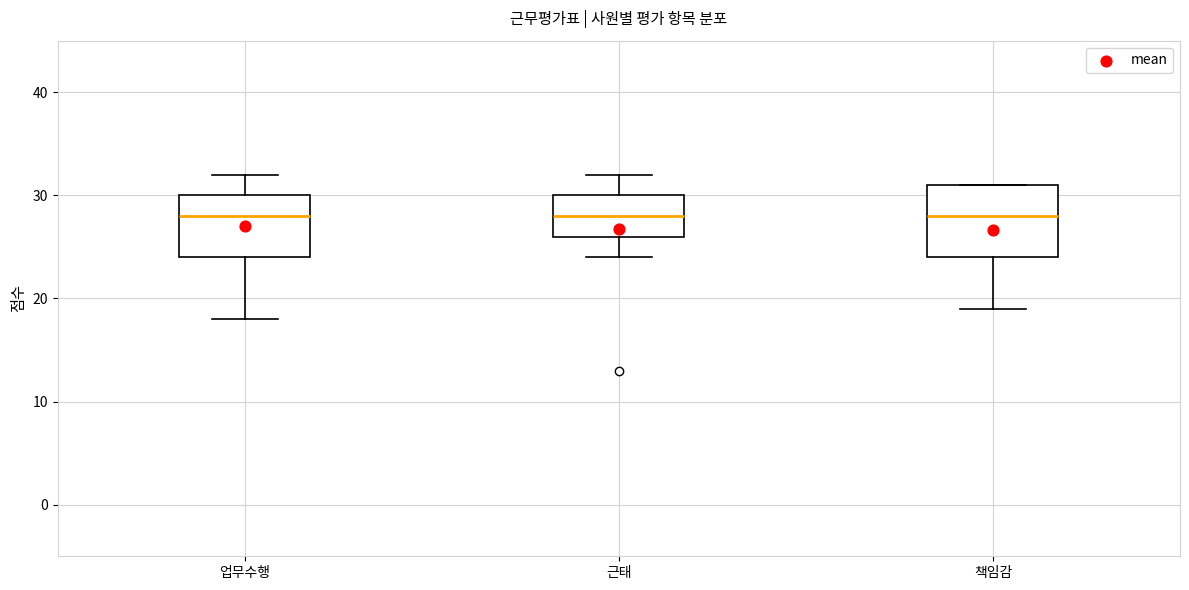

Reading left to right, read every box against the y-axis: the position of its median line, the range the box covers, and the ends of its whiskers. The values are not printed on the chart, so give them approximately, as read against the axis.

업무수행: median 28, box 24 to 30, whiskers 18 to 32
근태: median 28, box 26 to 30, whiskers 24 to 32
책임감: median 28, box 24 to 31, whiskers 19 to 31